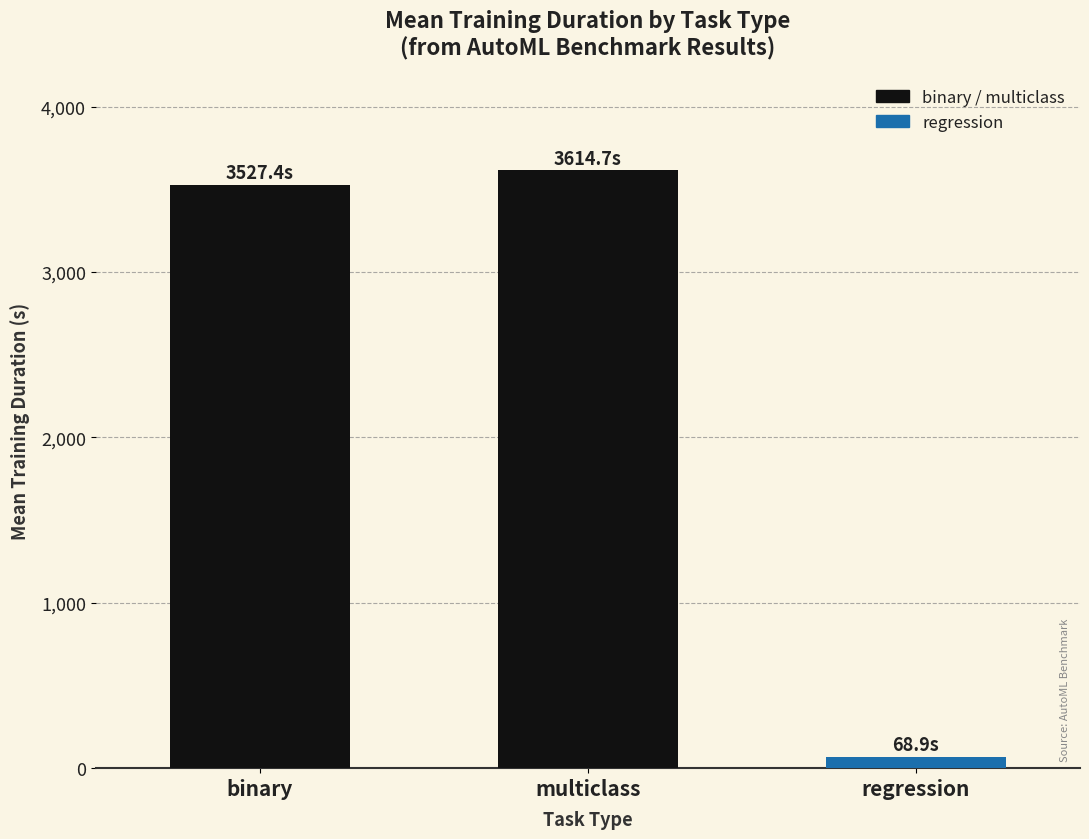

Does the chart contain any negative values?

No